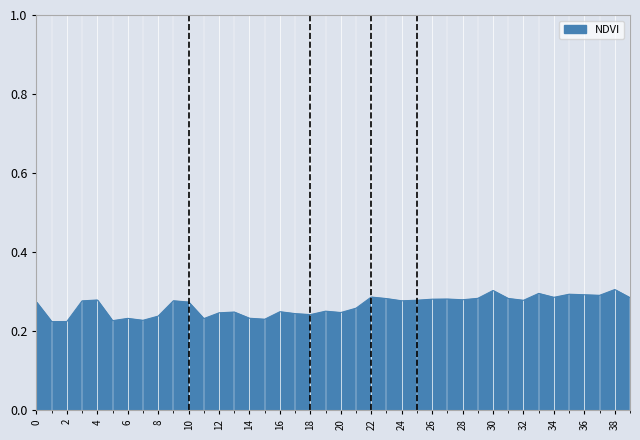

What is the sum of all values?

10.6